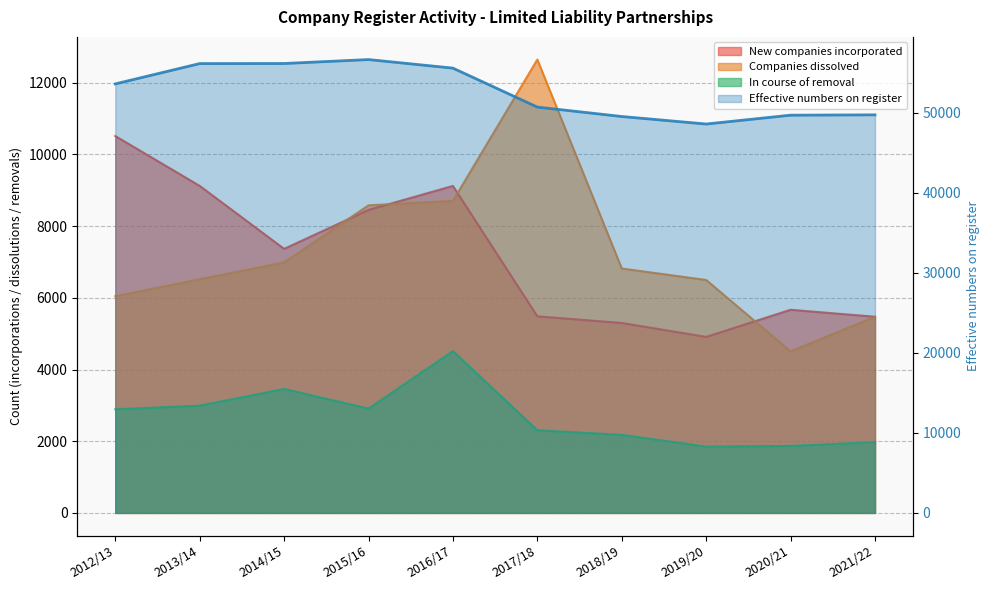

What is the minimum value shown in the chart?

1851